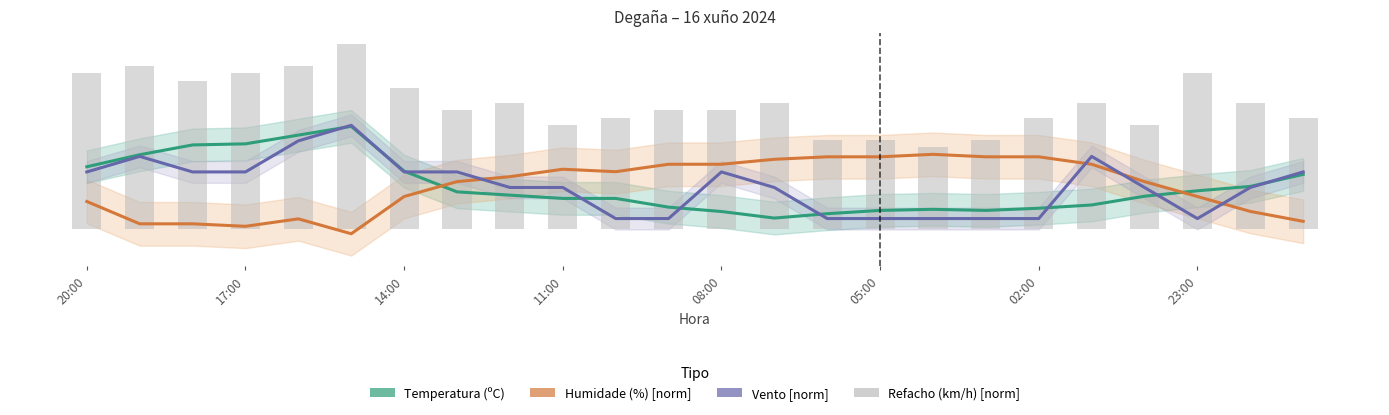

What is the label of the 24th bar from the right?

20:00